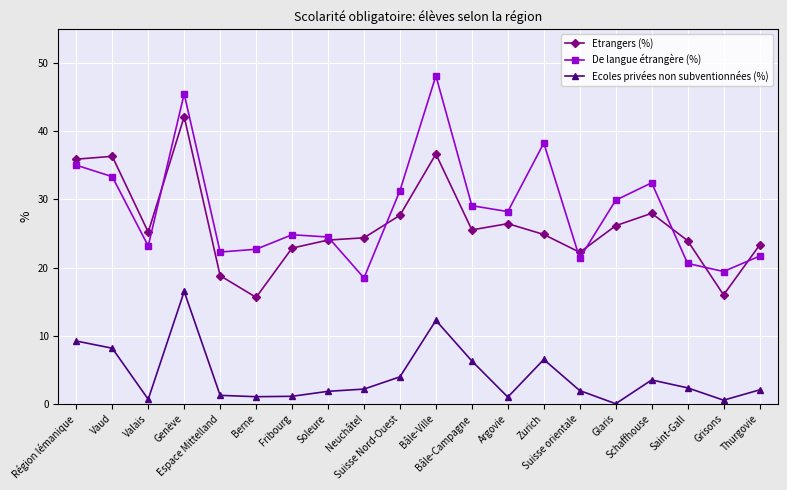

Count the number of data series in this chart.

3